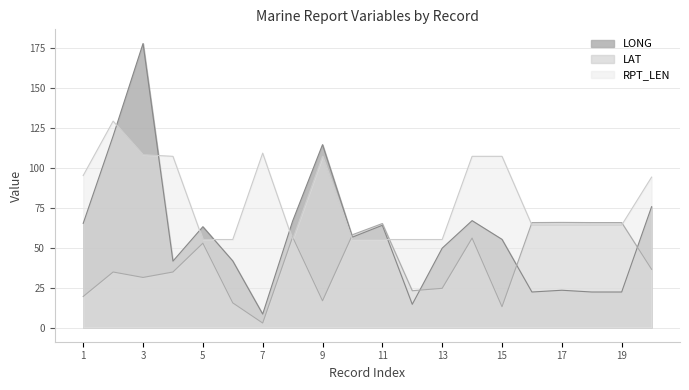

Which series has the widest spread of values?

LONG